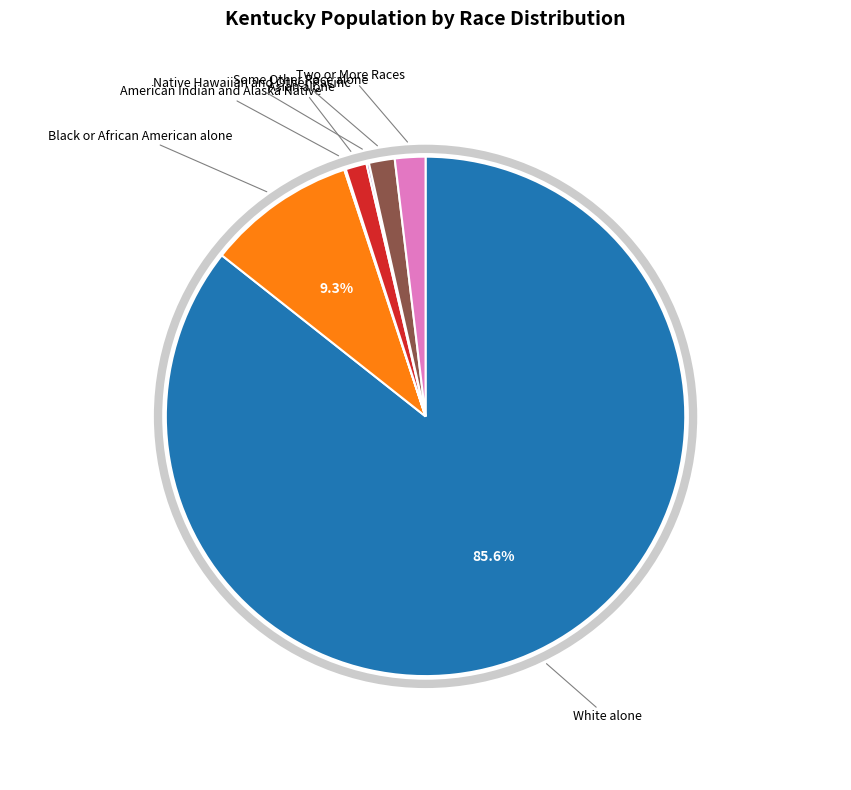

What percentage is the Some Other Race alone slice, to the nearest percent?

2%